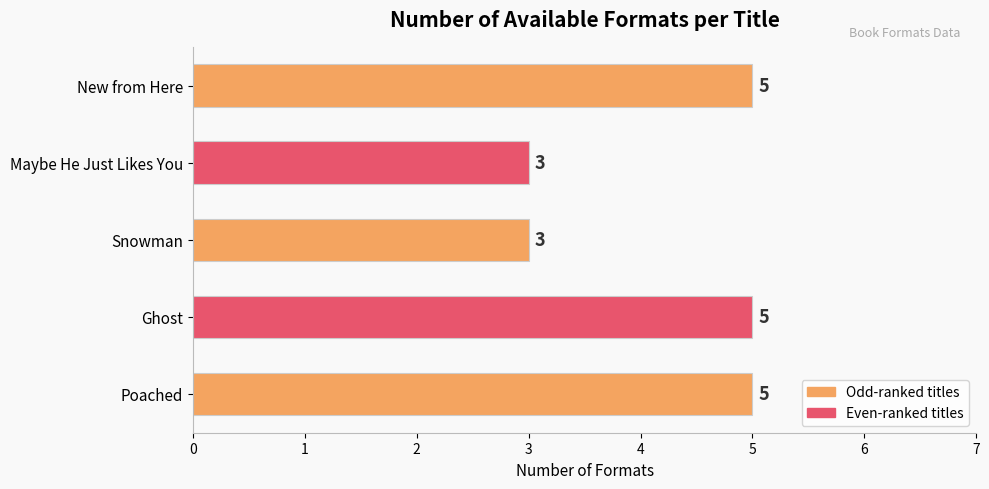

What is the change in value from Snowman to Ghost?

+2